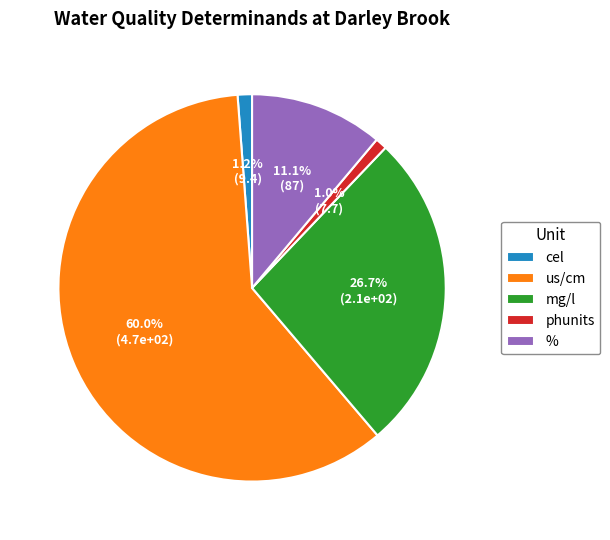

Approximately how many times larger is the value at % compared to mg/l?

0.4